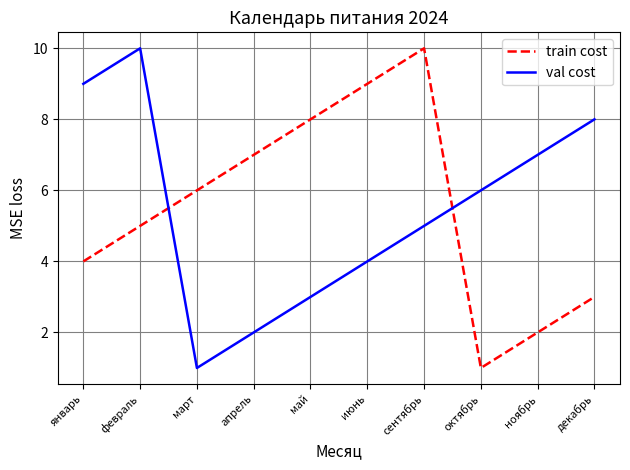

List the labels in order of val cost value, smallest first.

март, апрель, май, июнь, сентябрь, октябрь, ноябрь, декабрь, январь, февраль